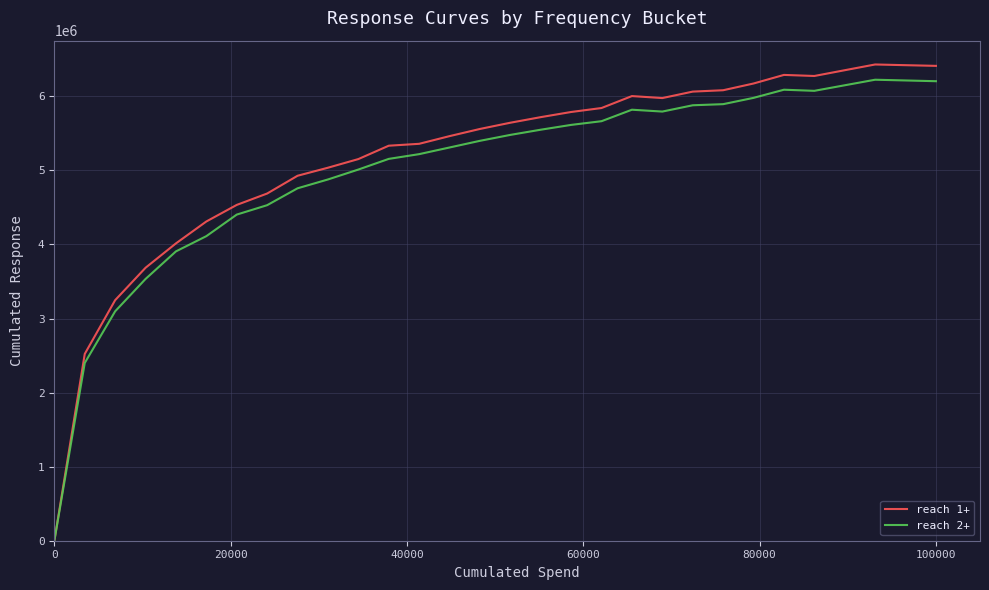

Which series has the largest range (max minus min)?

reach 1+